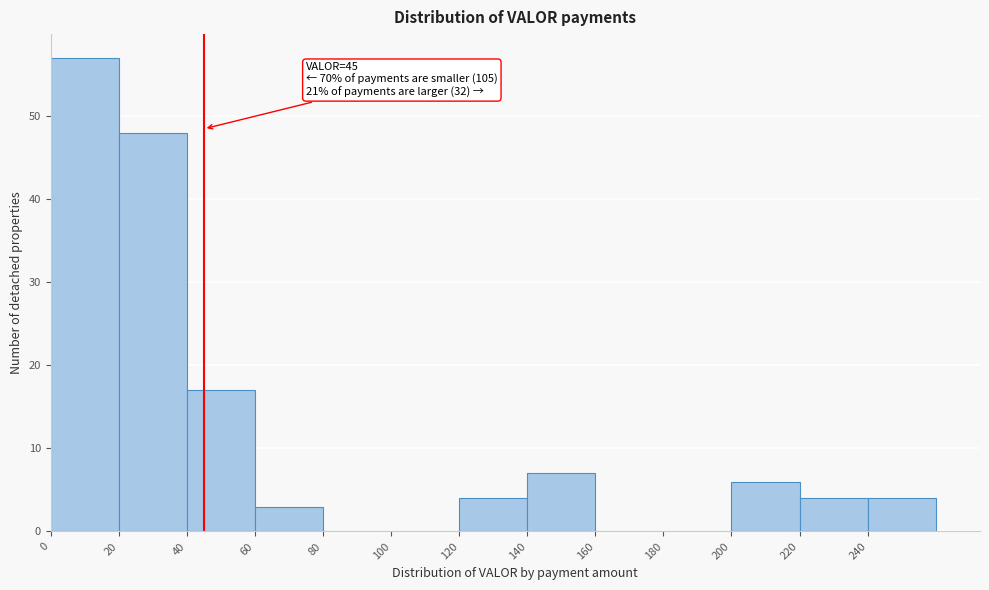

Over which range of the x-axis is the bar tallest?

0 to 20